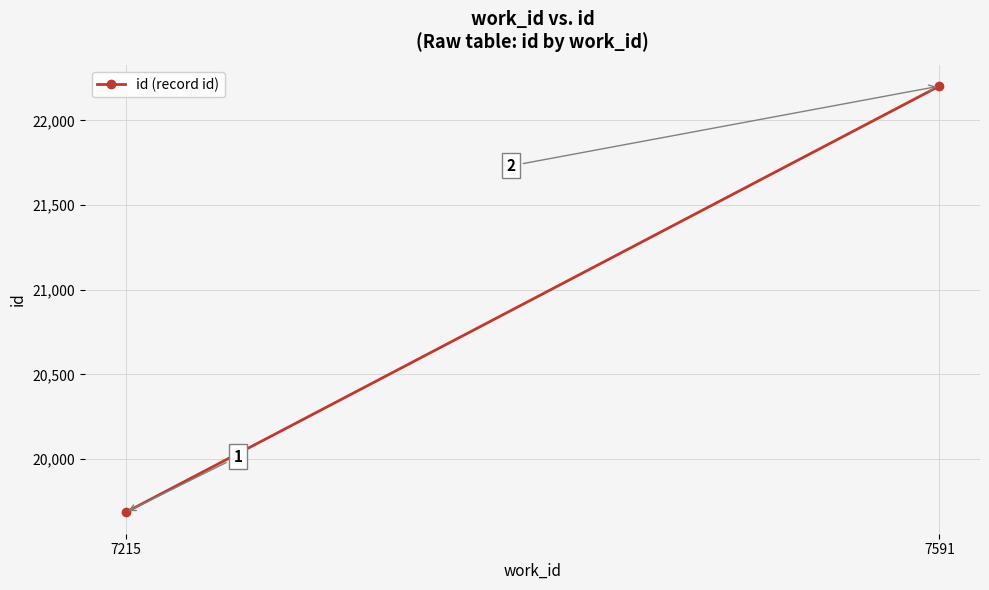

What is the sum of the values at 7215 and 7591?

41888